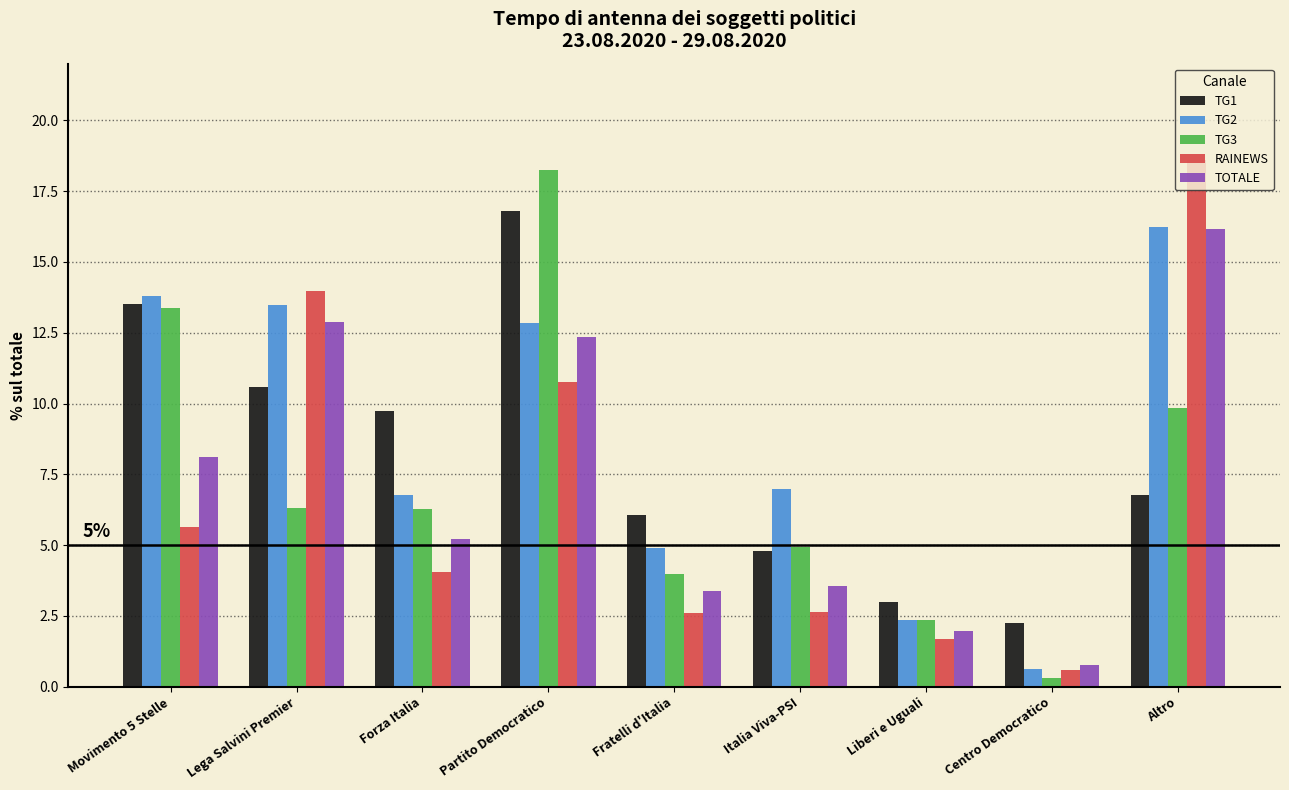

Which series has the largest total across all categories?

TG2